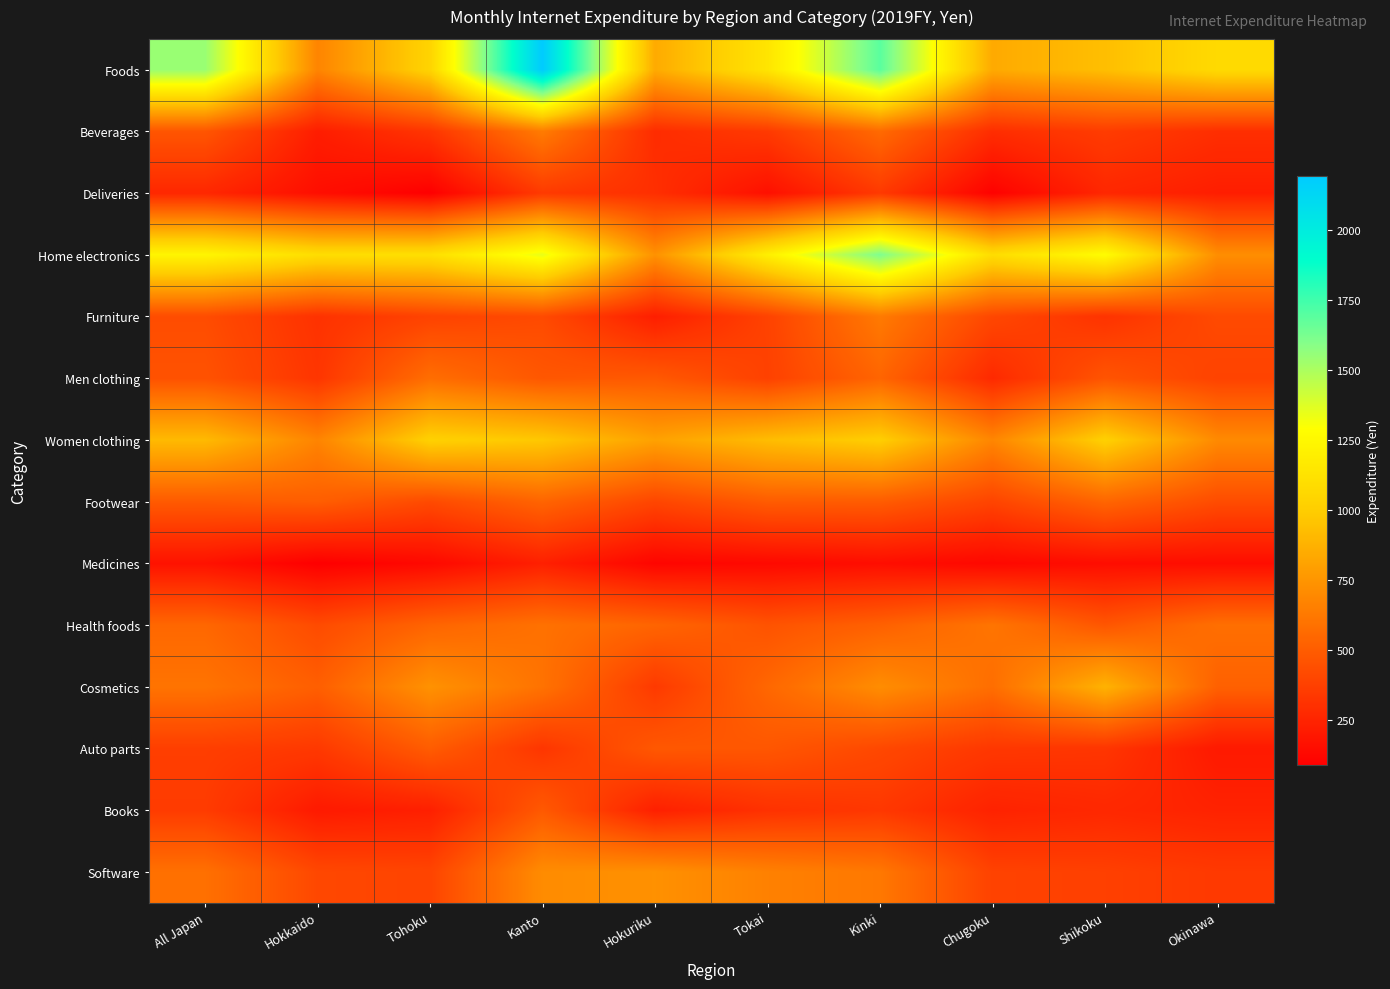

Reading right to left, list all the values displayed in this chart.

Foods: Okinawa=1075	Shikoku=931	Chugoku=840	Kinki=1691	Tokai=1138	Hokuriku=844	Kanto=2192	Tohoku=1039	Hokkaido=675	All Japan=1546
Beverages: Okinawa=295	Shikoku=356	Chugoku=290	Kinki=558	Tokai=346	Hokuriku=285	Kanto=635	Tohoku=326	Hokkaido=219	All Japan=467
Deliveries: Okinawa=222	Shikoku=261	Chugoku=97	Kinki=343	Tokai=160	Hokuriku=297	Kanto=347	Tohoku=87	Hokkaido=154	All Japan=263
Home electronics: Okinawa=717	Shikoku=1277	Chugoku=1089	Kinki=1610	Tokai=1199	Hokuriku=733	Kanto=1343	Tohoku=1105	Hokkaido=1094	All Japan=1235
Furniture: Okinawa=418	Shikoku=314	Chugoku=403	Kinki=628	Tokai=382	Hokuriku=224	Kanto=417	Tohoku=384	Hokkaido=309	All Japan=426
Men clothing: Okinawa=384	Shikoku=462	Chugoku=273	Kinki=535	Tokai=376	Hokuriku=483	Kanto=474	Tohoku=574	Hokkaido=325	All Japan=451
Women clothing: Okinawa=699	Shikoku=1016	Chugoku=680	Kinki=1004	Tokai=922	Hokuriku=801	Kanto=972	Tohoku=1019	Hokkaido=673	All Japan=910
Footwear: Okinawa=425	Shikoku=538	Chugoku=391	Kinki=496	Tokai=494	Hokuriku=398	Kanto=533	Tohoku=417	Hokkaido=504	All Japan=487
Medicines: Okinawa=150	Shikoku=149	Chugoku=123	Kinki=151	Tokai=129	Hokuriku=112	Kanto=231	Tohoku=129	Hokkaido=87	All Japan=170
Health foods: Okinawa=581	Shikoku=469	Chugoku=605	Kinki=517	Tokai=458	Hokuriku=534	Kanto=591	Tohoku=533	Hokkaido=420	All Japan=545
Cosmetics: Okinawa=518	Shikoku=877	Chugoku=576	Kinki=713	Tokai=545	Hokuriku=344	Kanto=595	Tohoku=734	Hokkaido=508	All Japan=601
Auto parts: Okinawa=202	Shikoku=324	Chugoku=335	Kinki=408	Tokai=473	Hokuriku=478	Kanto=328	Tohoku=497	Hokkaido=340	All Japan=364
Books: Okinawa=242	Shikoku=266	Chugoku=241	Kinki=336	Tokai=307	Hokuriku=230	Kanto=483	Tohoku=230	Hokkaido=204	All Japan=352
Software: Okinawa=343	Shikoku=371	Chugoku=381	Kinki=619	Tokai=659	Hokuriku=729	Kanto=708	Tohoku=391	Hokkaido=406	All Japan=586